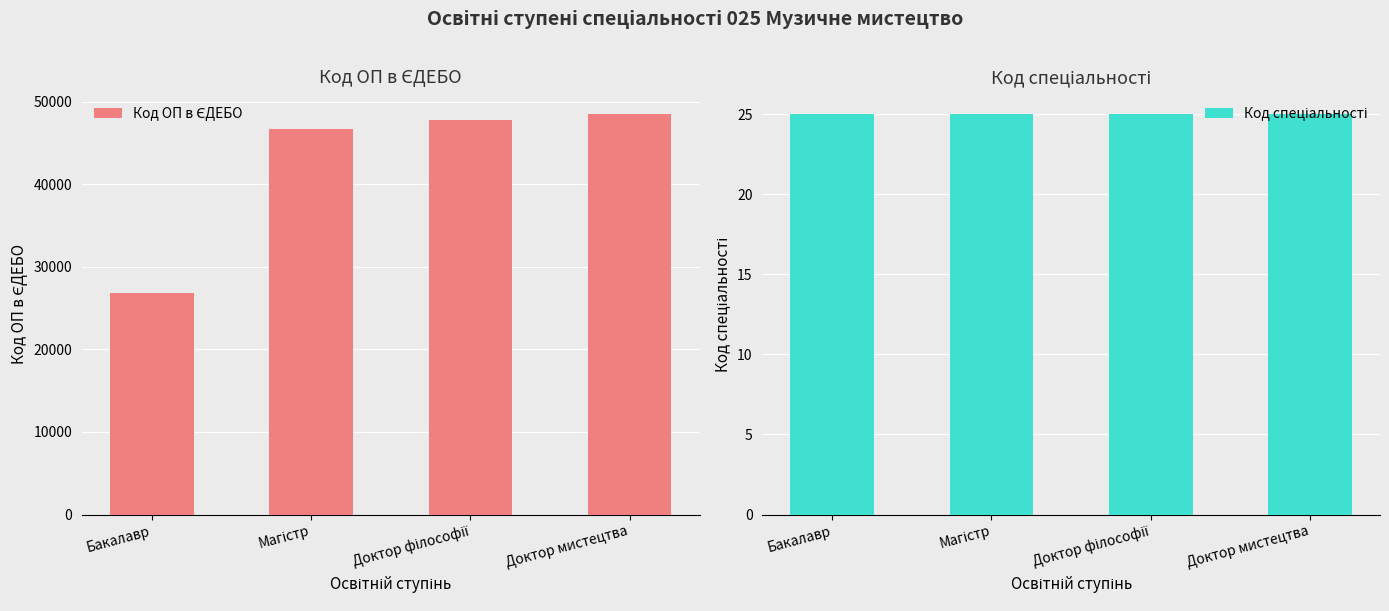

What is the label of the 1st bar from the left?

Бакалавр